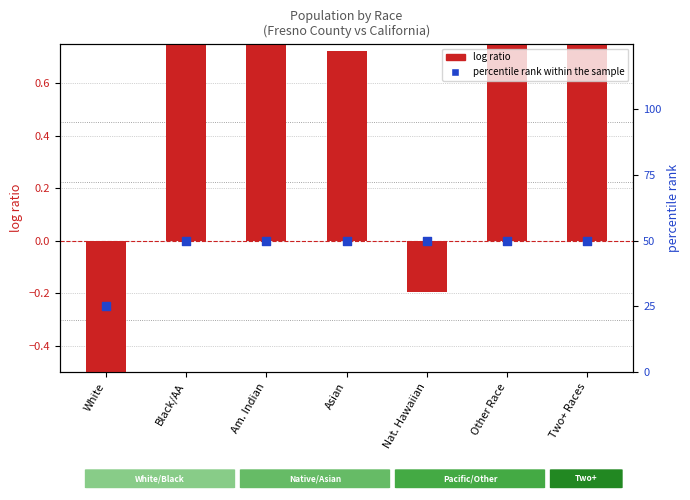

Which series has the largest Y range (max minus min)?

percentile rank within the sample